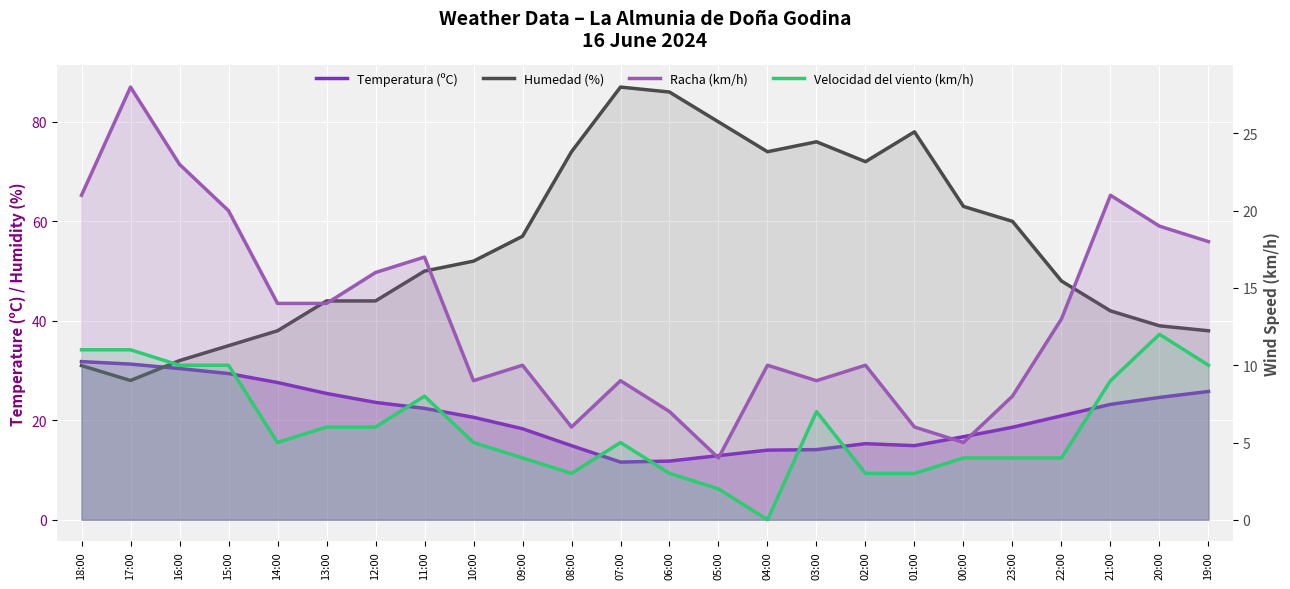

Where does the Humedad (%) series first go above 52?

09:00